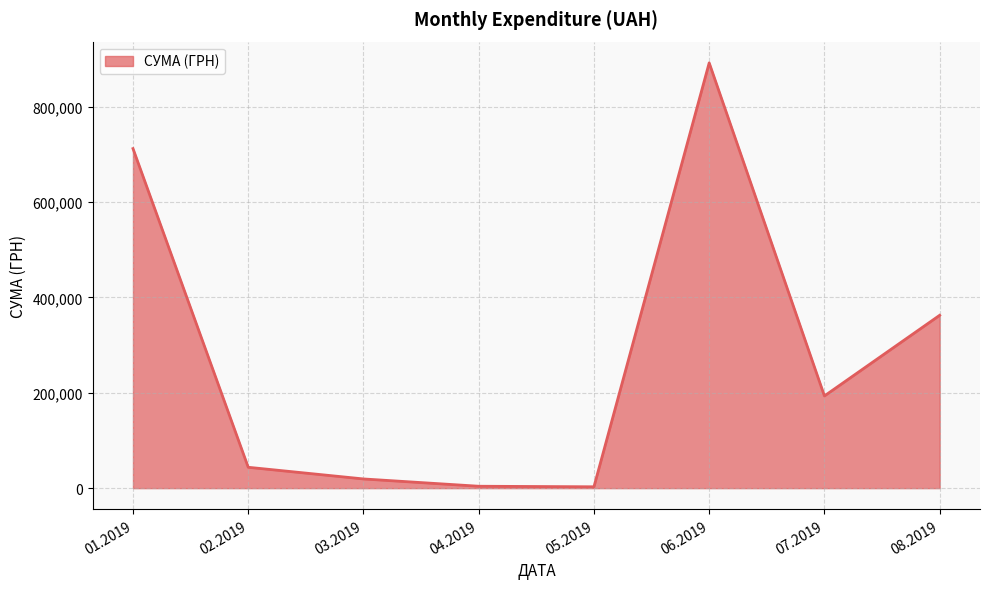

Between 07.2019 and 06.2019, which is larger?

06.2019